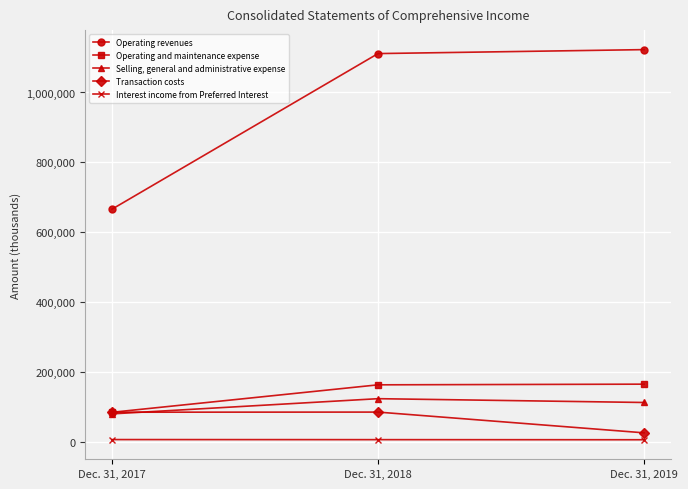

Where is Interest income from Preferred Interest nearest to the value 6571?

Dec. 31, 2018